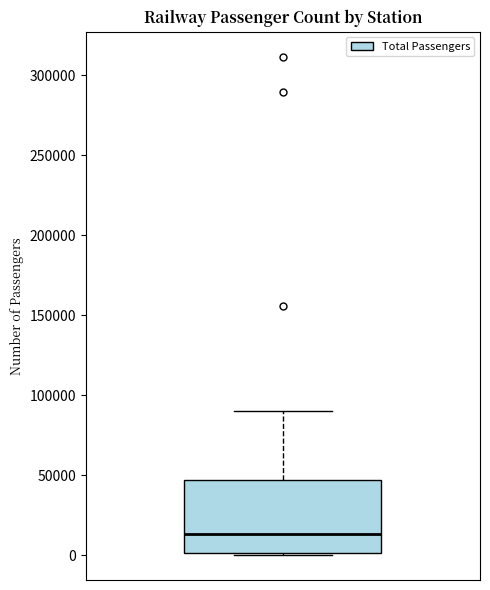

Where does the median line of the box sit on the y-axis? The values are not printed on the chart, so give them approximately, as read against the axis.

15000